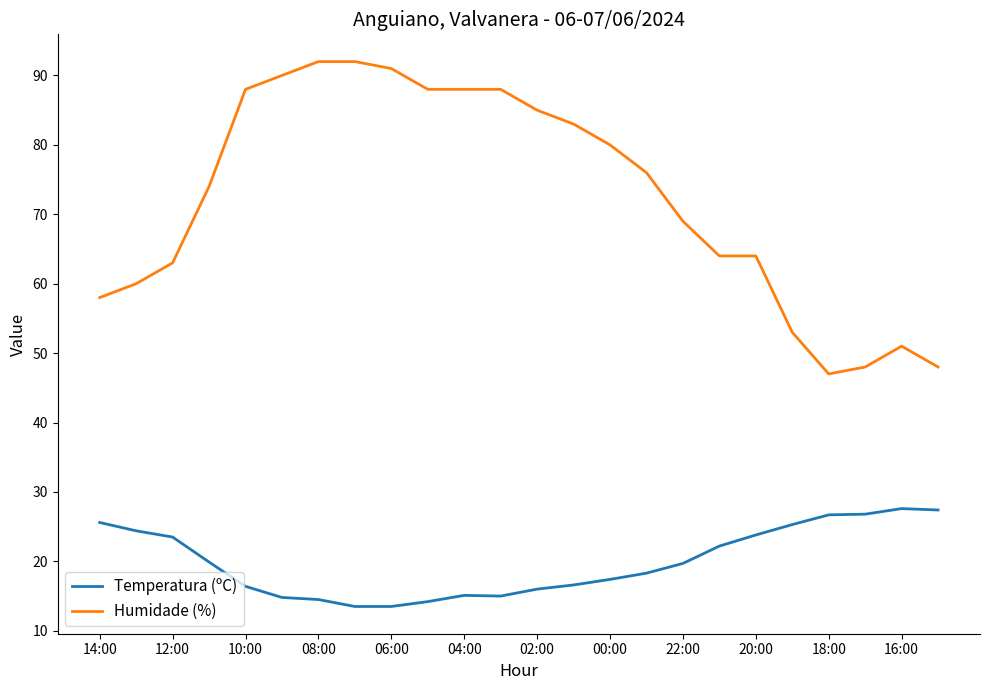

What are all the series names shown in the legend?

Temperatura (ºC), Humidade (%)